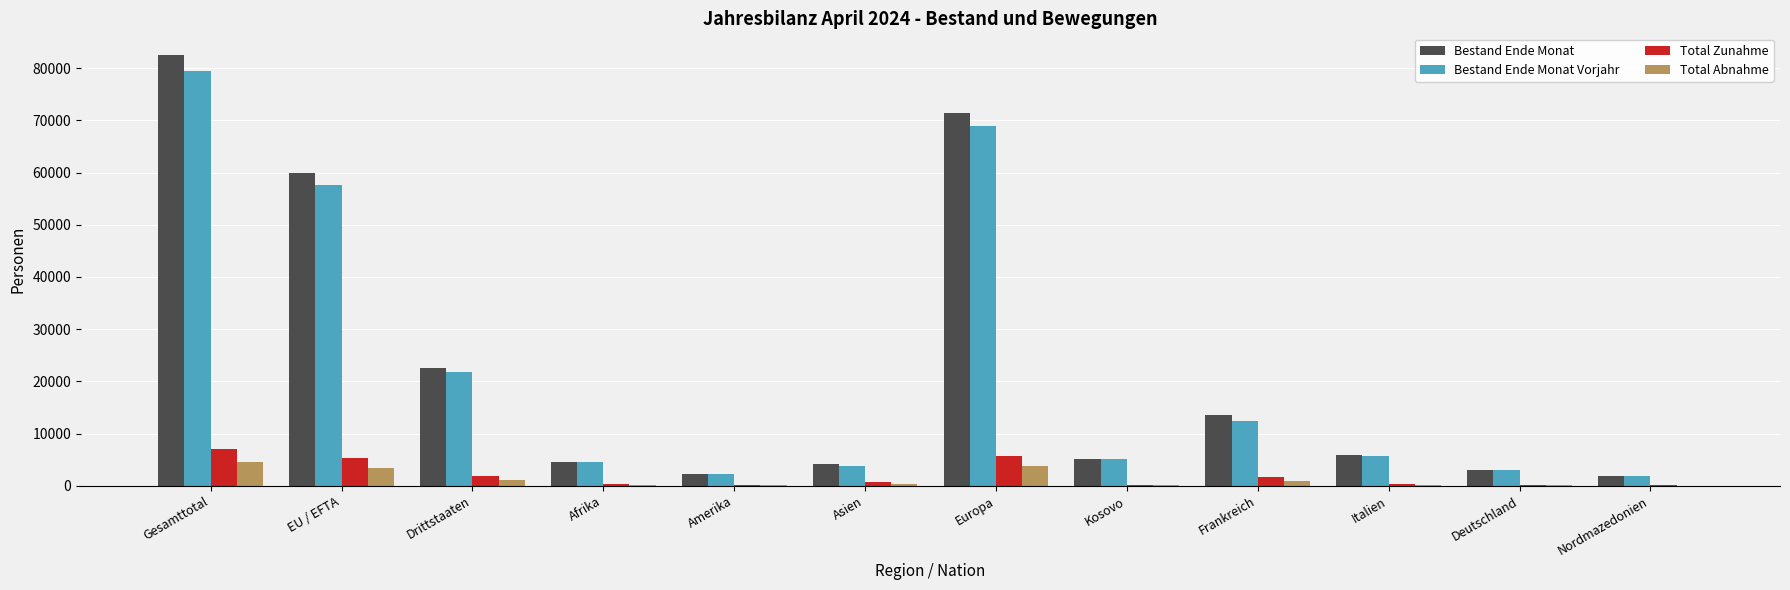

Which series changed the most between Europa and Nordmazedonien?

Bestand Ende Monat